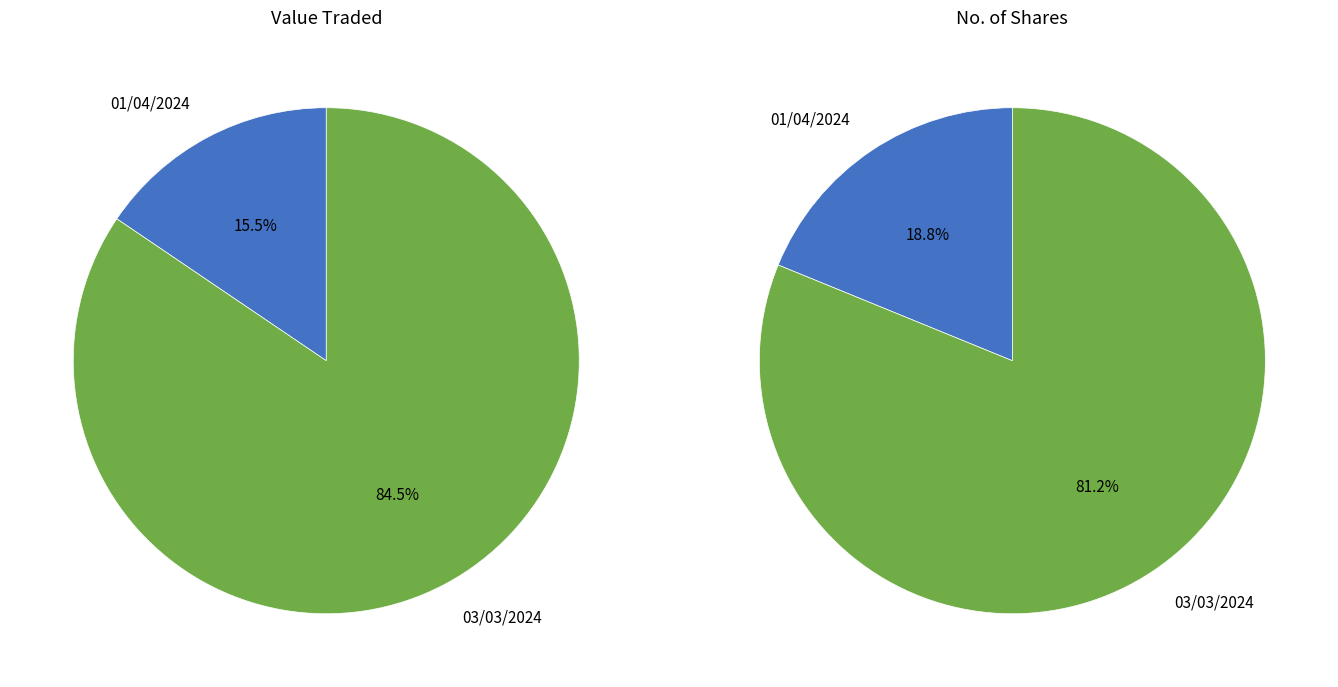

True or false: 01/04/2024 accounts for 16% of the total.

True